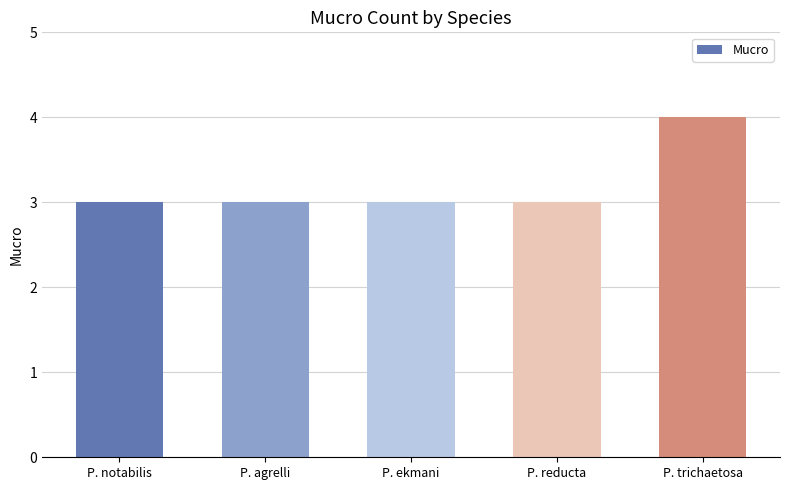

What is the difference between the maximum and minimum values?

1